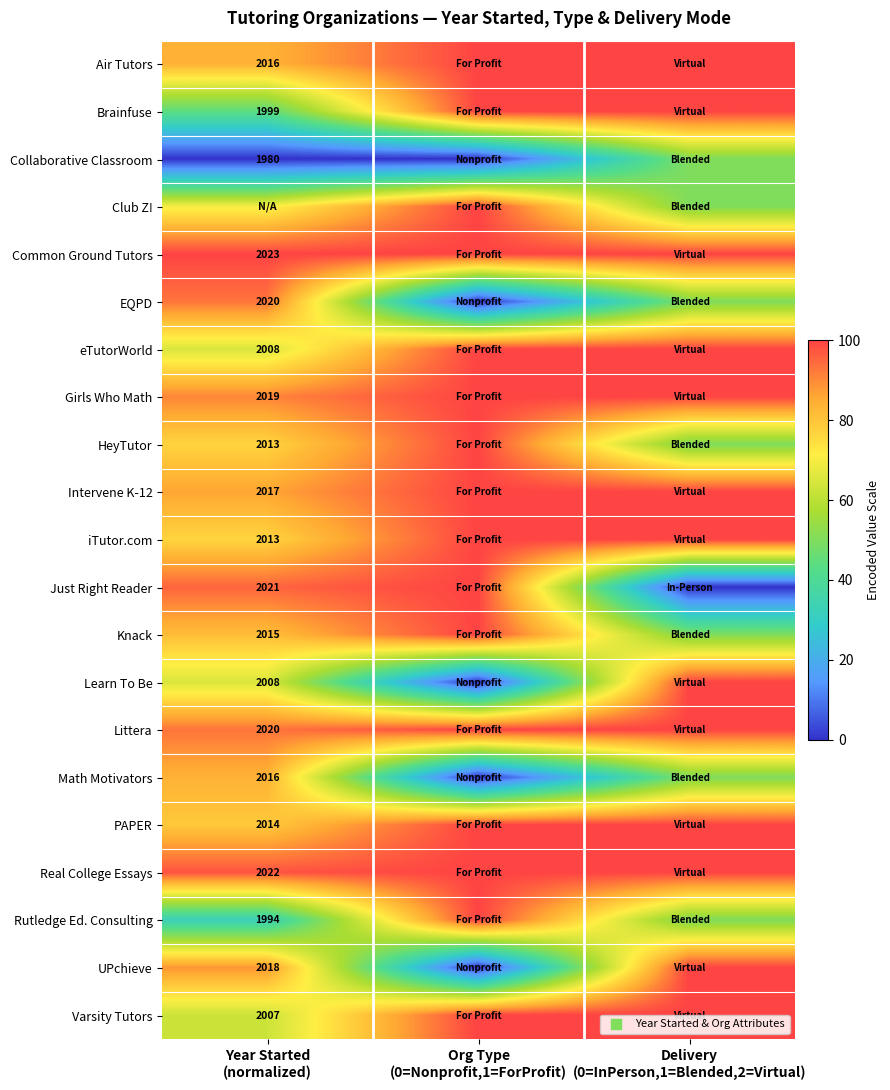

Between Year Started
(normalized) and Delivery
(0=InPerson,1=Blended,2=Virtual), which is larger?

Delivery
(0=InPerson,1=Blended,2=Virtual)